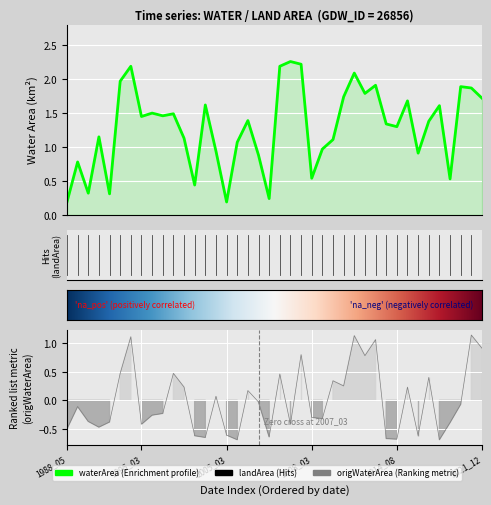

How many lines are shown in the chart?

2